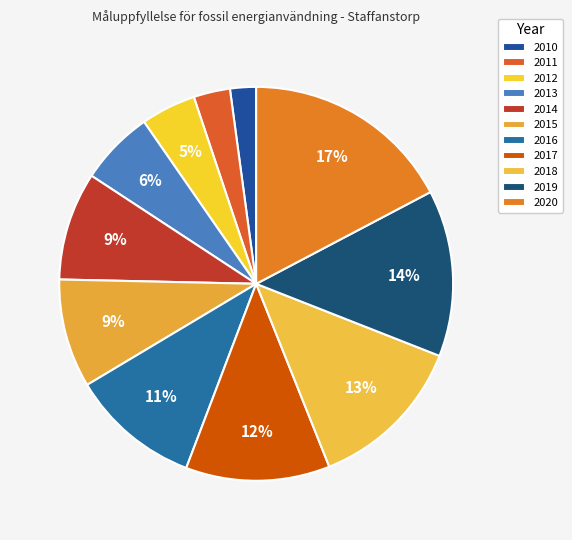

True or false: 2015 accounts for 9% of the total.

True